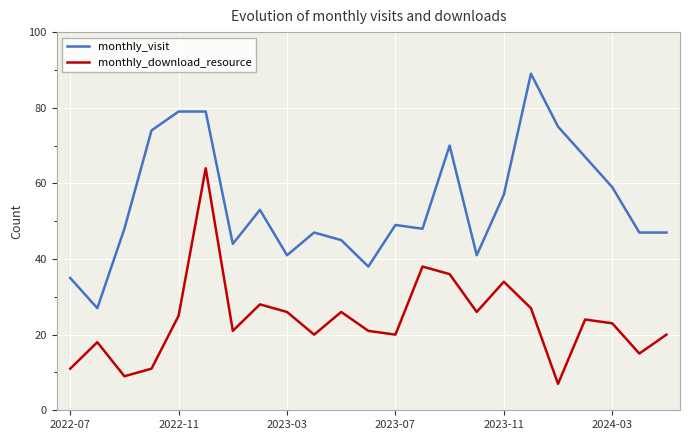

What is the greatest value displayed?

89